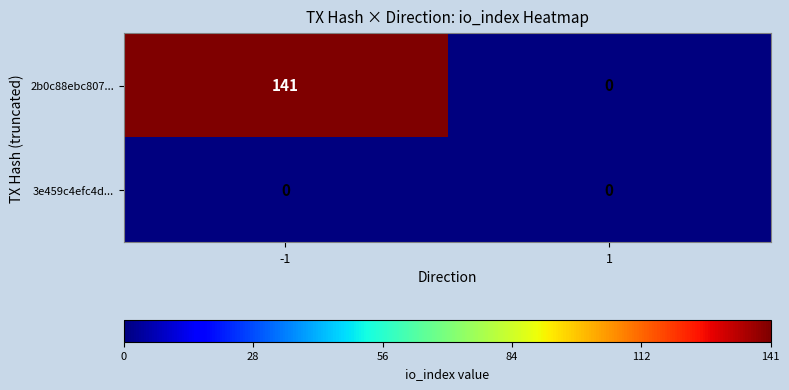

The 2b0c88ebc807... series shows 0 at 1. True or false?

True